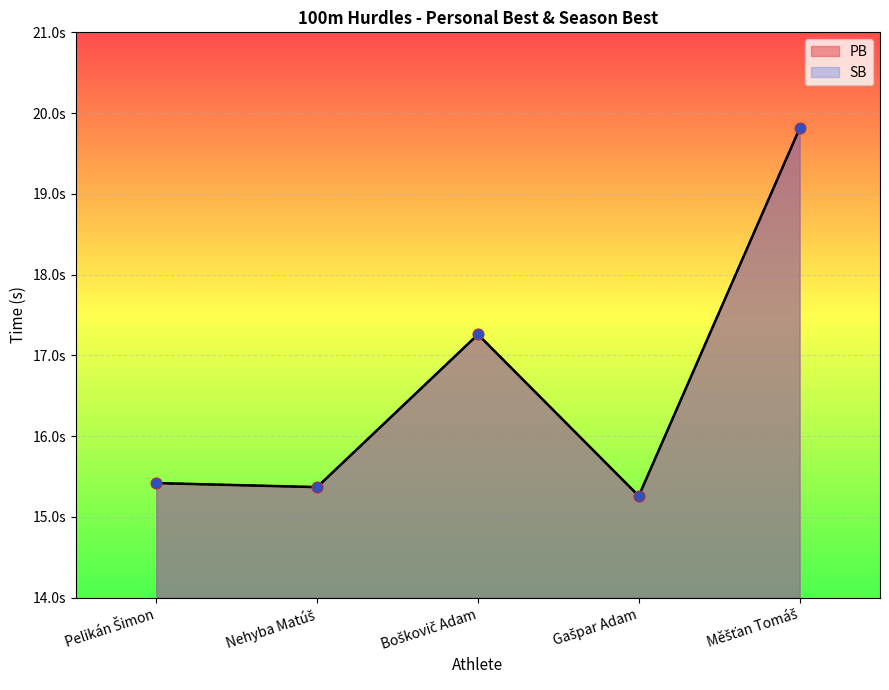

Which series reaches the minimum Y coordinate?

PB